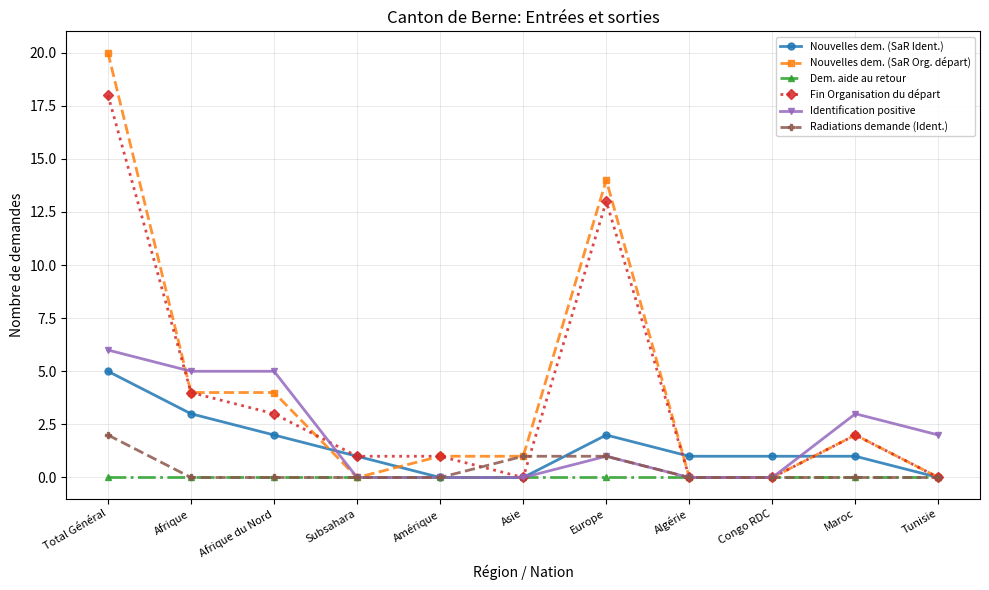

Which series changed the most between Afrique du Nord and Algérie?

Identification positive